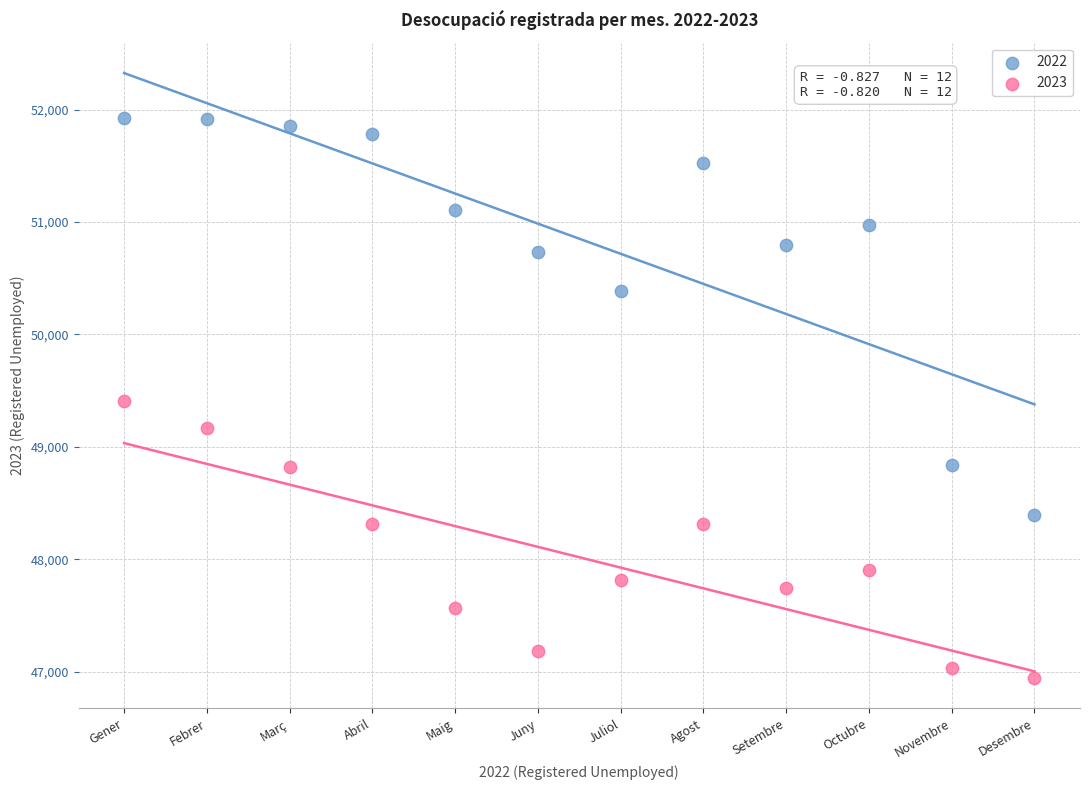

In the 2022 series, what Y value is closest to 50159?

50383